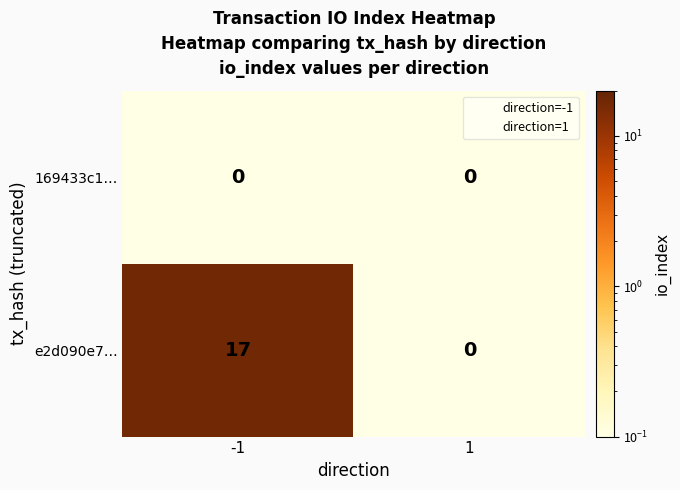

List the series in order of their peak value, lowest first.

169433c1…, e2d090e7…